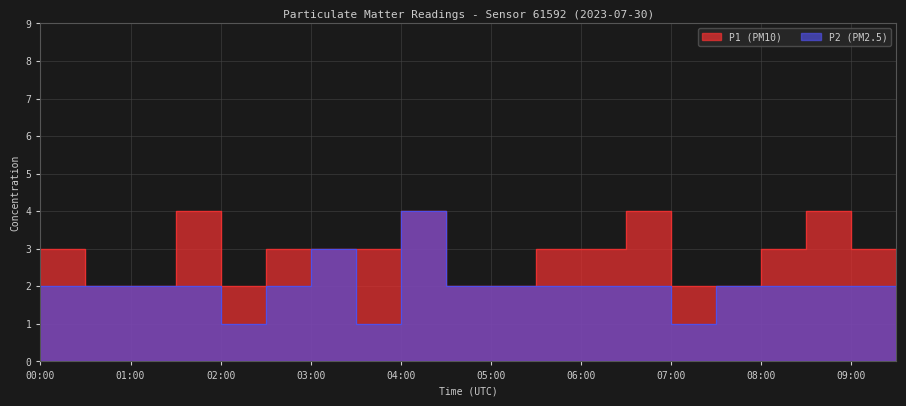

Where is the first local minimum for P2?

02:00